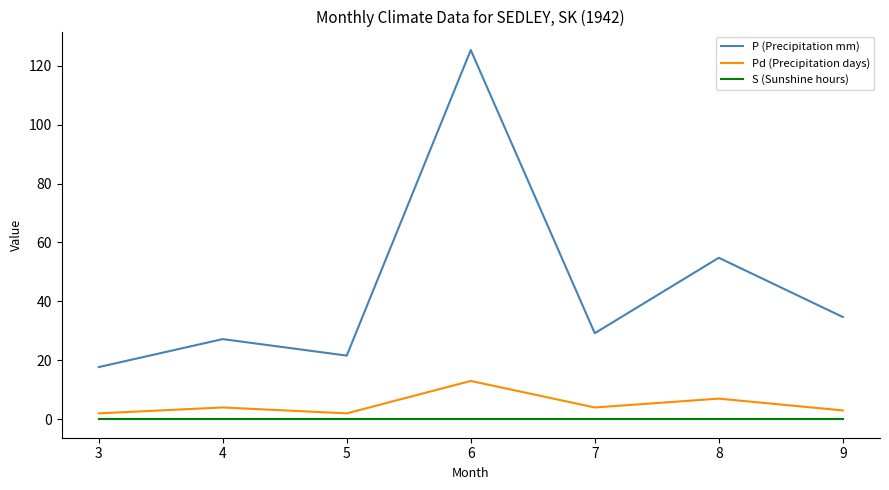

True or false: Pd (Precipitation days) and S (Sunshine hours) intersect in this chart.

False